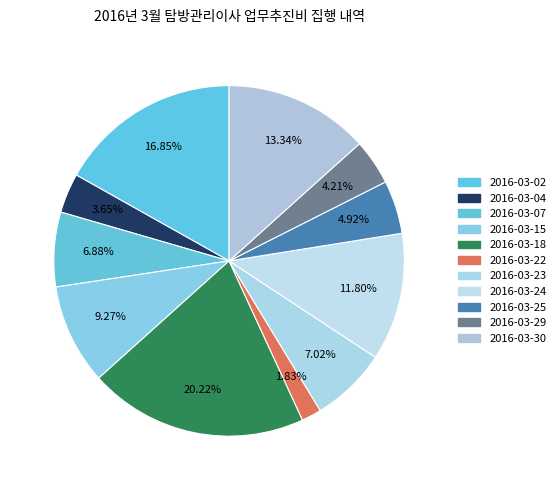

Is there any slice that represents more than half of the pie?

No